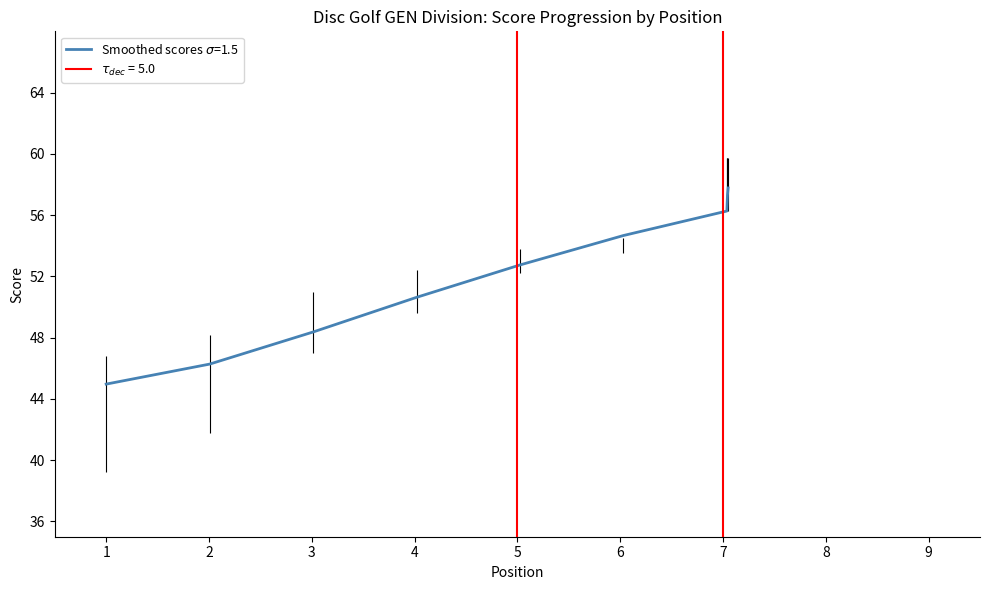

True or false: event_total_score has a value of 54 at 6.

True